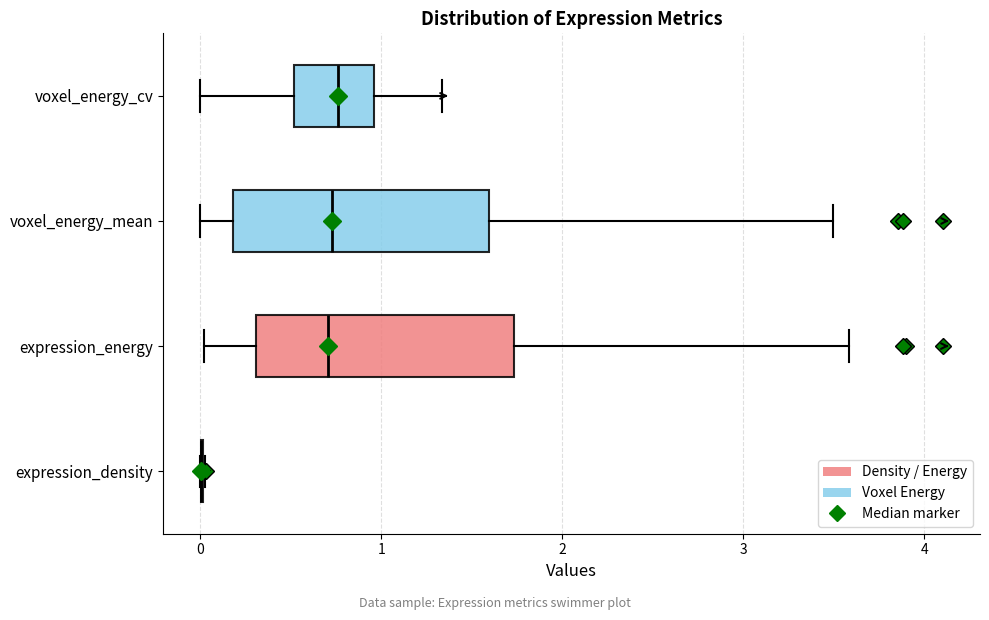

Reading bottom to top, read every box against the x-axis: the position of its median line, the range the box covers, and the ends of its whiskers. The values are not printed on the chart, so give them approximately, as read against the axis.

expression_density: box collapsed to a line at 0.0, whiskers 0.0 to 0.0
expression_energy: median 0.7, box 0.3 to 1.7, whiskers 0.0 to 3.6
voxel_energy_mean: median 0.7, box 0.2 to 1.6, whiskers 0.0 to 3.5
voxel_energy_cv: median 0.8, box 0.5 to 1.0, whiskers 0.0 to 1.3